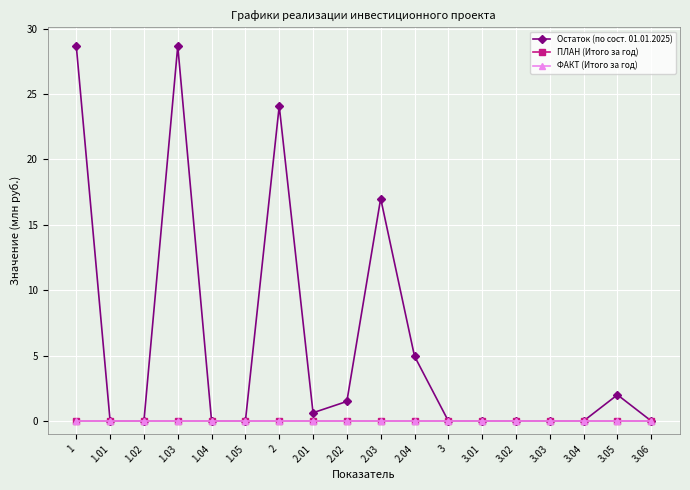

At which category is the sum across all series the highest?

1